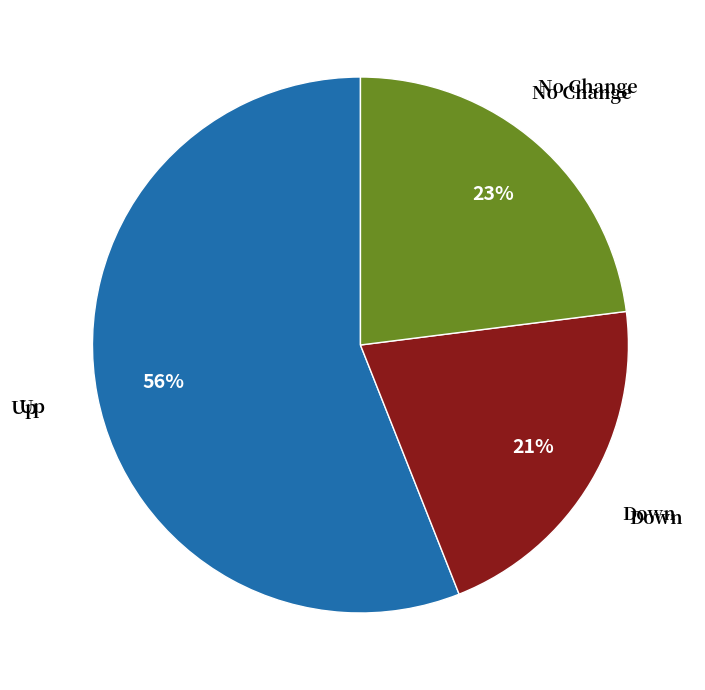

To the nearest percent, what is the combined percentage of Up and Down?

77%